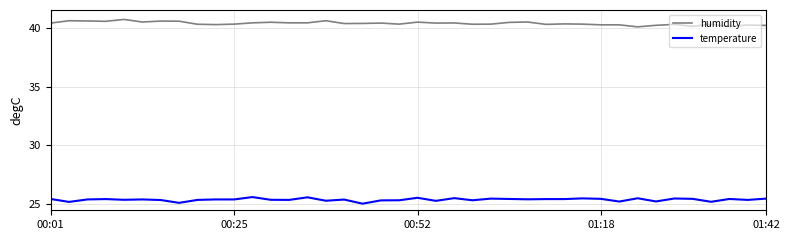

What is the difference between the maximum and minimum values in the humidity series?

0.6